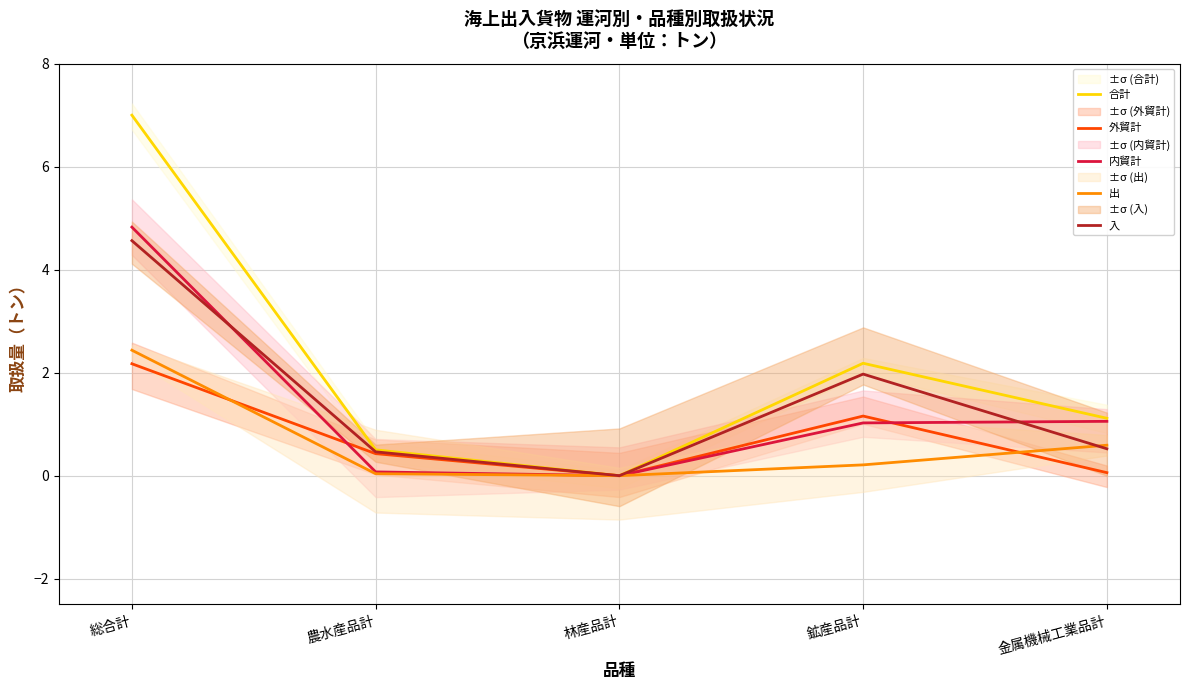

How many lines are shown in the chart?

5